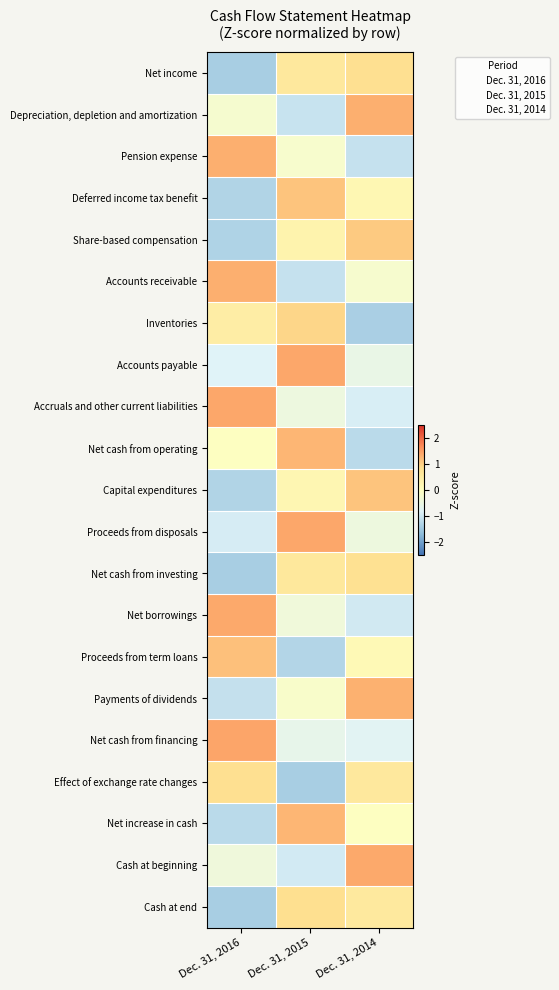

At Dec. 31, 2016, list the series in order from smallest to largest.

Net cash from investing, Net income, Cash at end, Share-based compensation, Capital expenditures, Deferred income tax benefit, Net increase in cash, Payments of dividends, Proceeds from disposals, Accounts payable, Cash at beginning, Depreciation, depletion and amortization, Net cash from operating, Inventories, Effect of exchange rate changes, Proceeds from term loans, Pension expense, Accounts receivable, Net borrowings, Accruals and other current liabilities, Net cash from financing